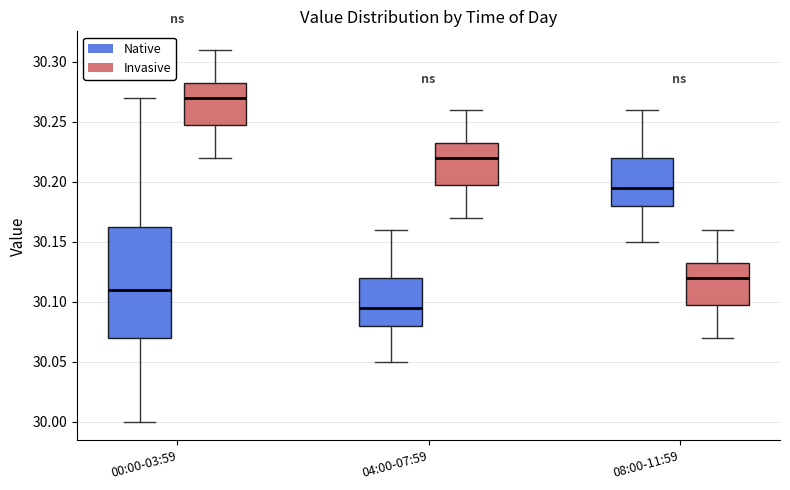

Comparing the boxes themselves (not the whiskers), which one is the tallest?

00:00-03:59 (Native)